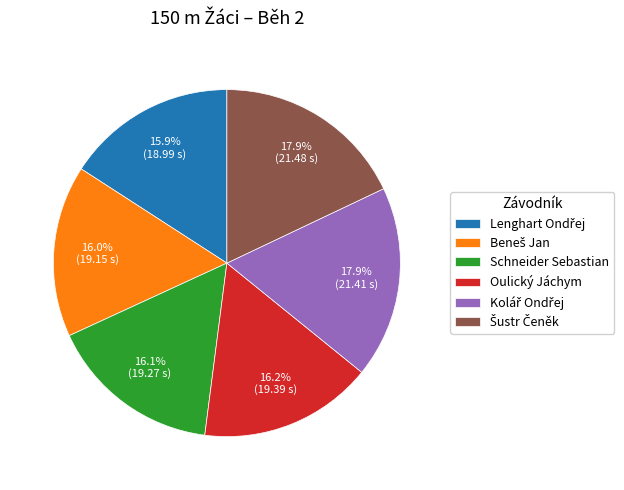

Count the number of slices in the pie.

6